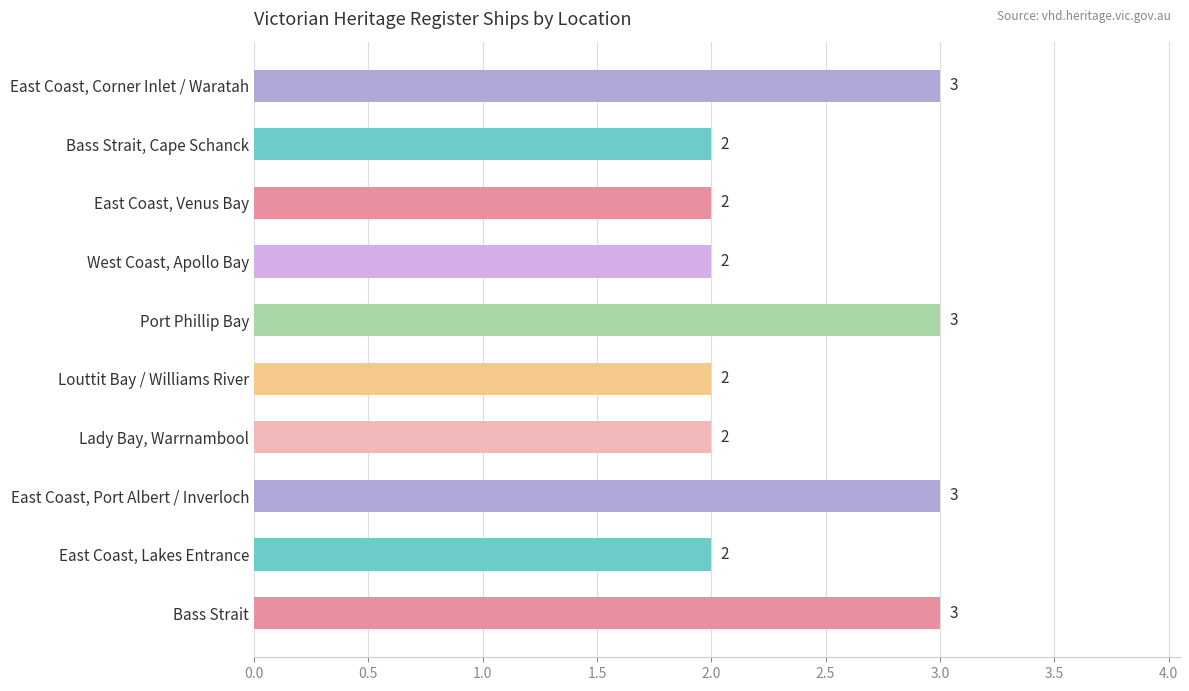

Count the number of categories in the chart.

10